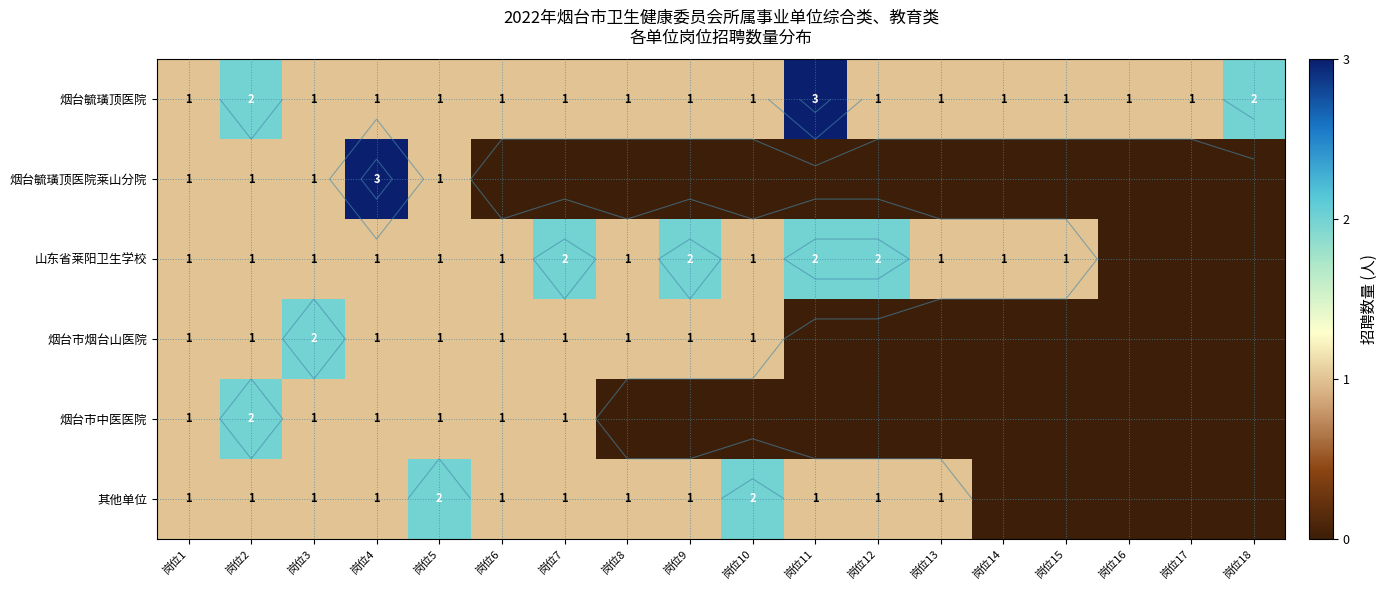

List the series in order of their peak value, lowest first.

山东省莱阳卫生学校, 烟台市烟台山医院, 烟台市中医医院, 其他单位, 烟台毓璜顶医院, 烟台毓璜顶医院莱山分院